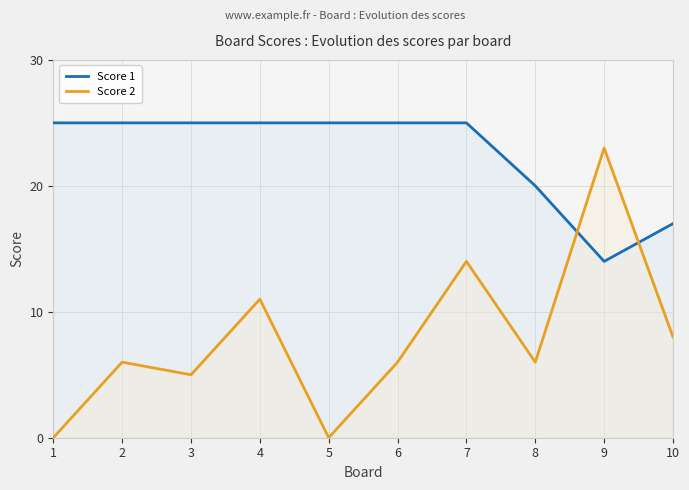

What value does the Score 1 series have at 2, to the nearest 5?

25